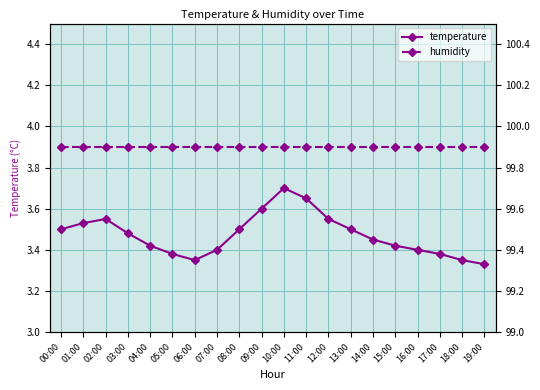

How many series are shown in this chart?

2